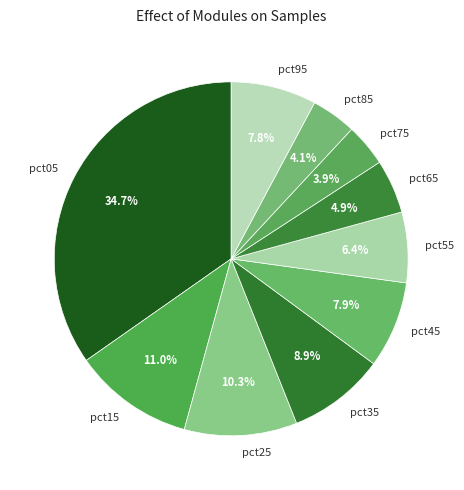

Is it true that pct95 is 22% of the pie?

False